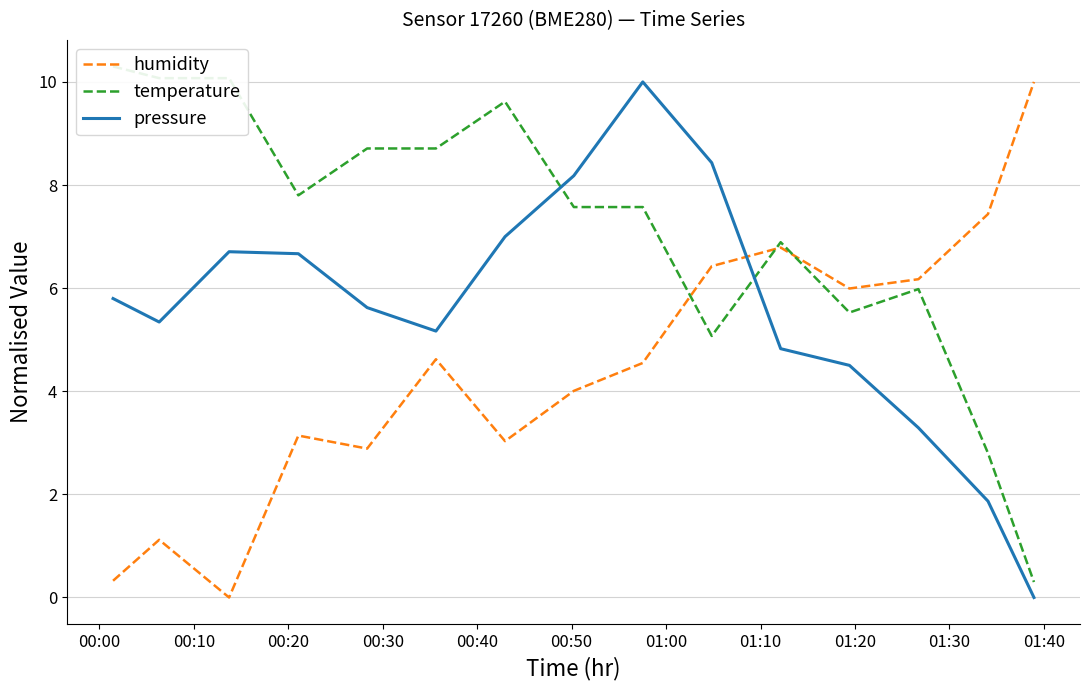

What is the value of the humidity point at the 2nd from the left?

1.1